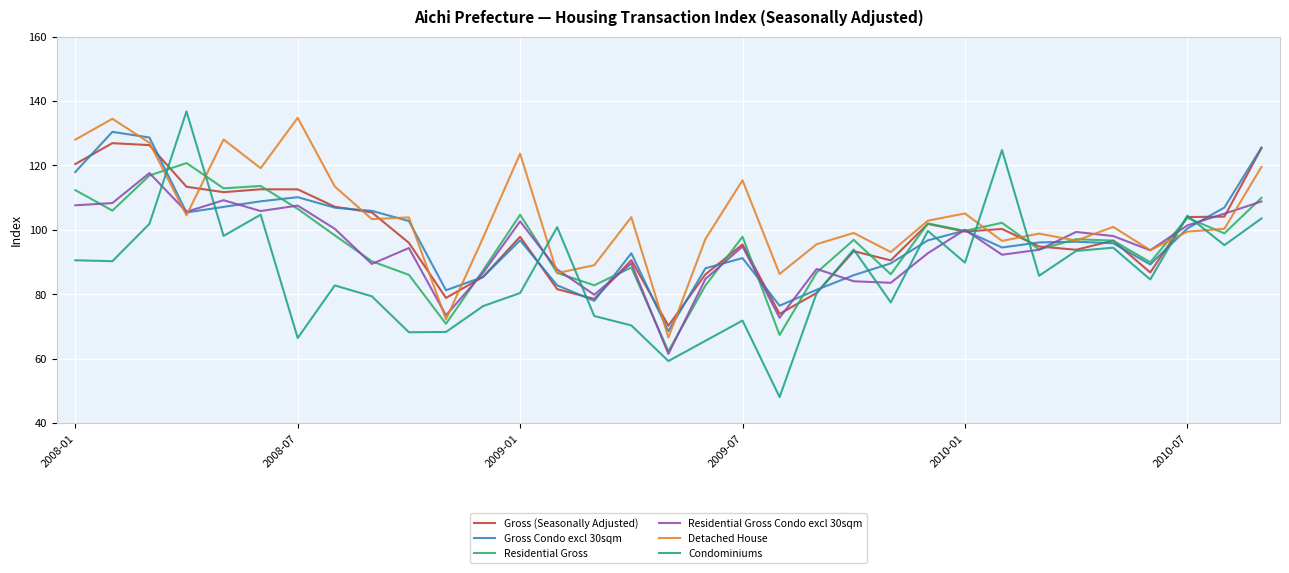

What is the average value of the Gross Condo excl 30sqm series?

97.7